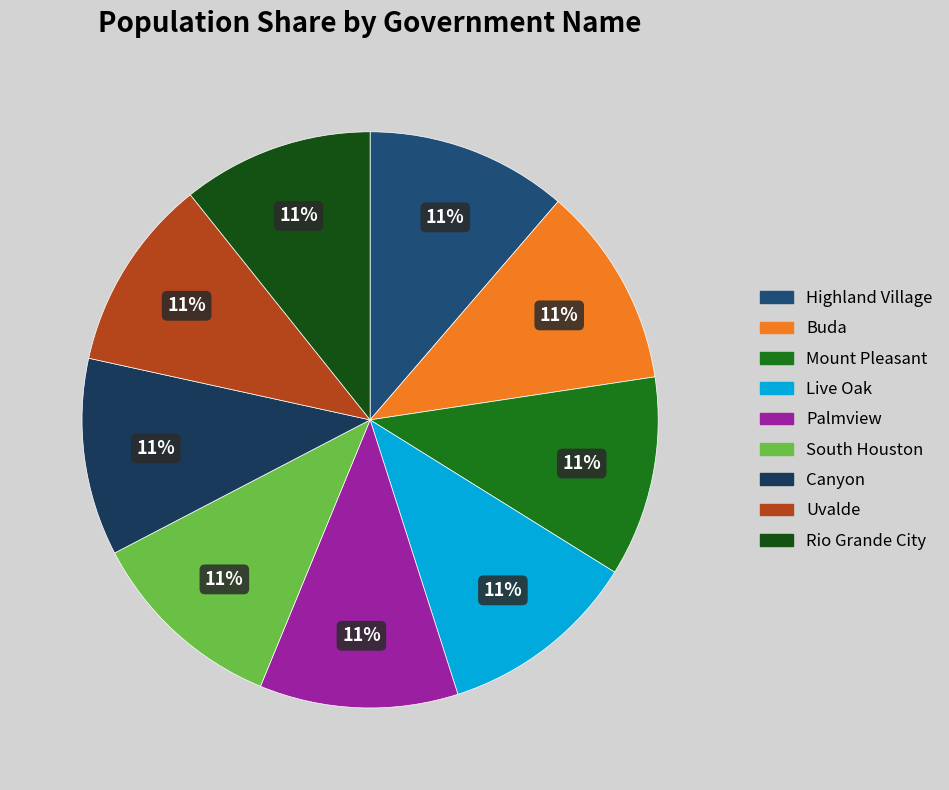

To the nearest percent, what is the combined percentage of Live Oak and Palmview?

22%